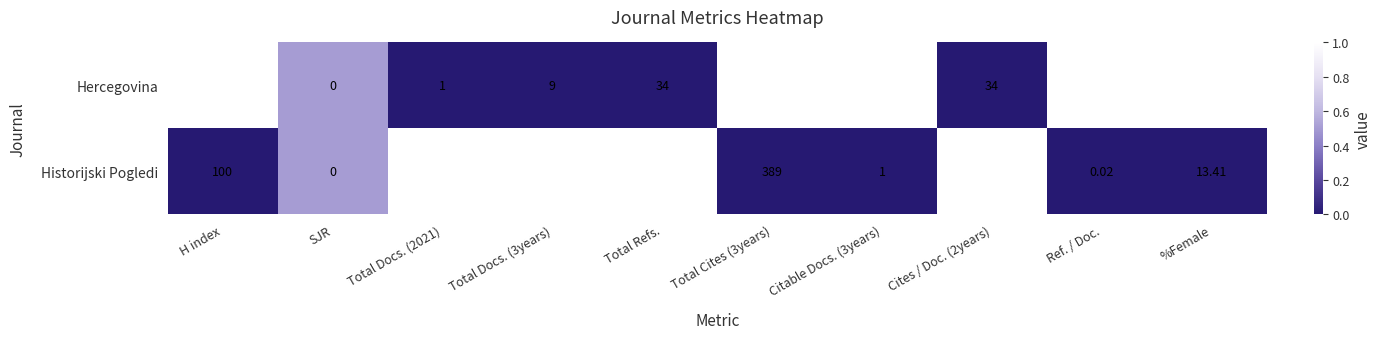

Where is Hercegovina nearest to the value 415?

H index